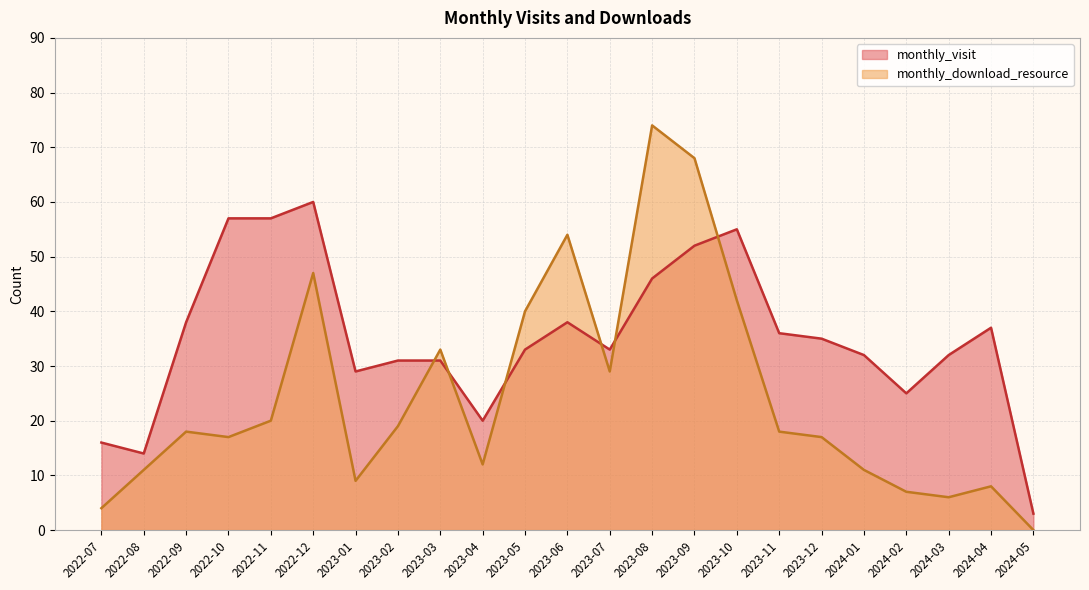

Which series has the largest range (max minus min)?

monthly_download_resource